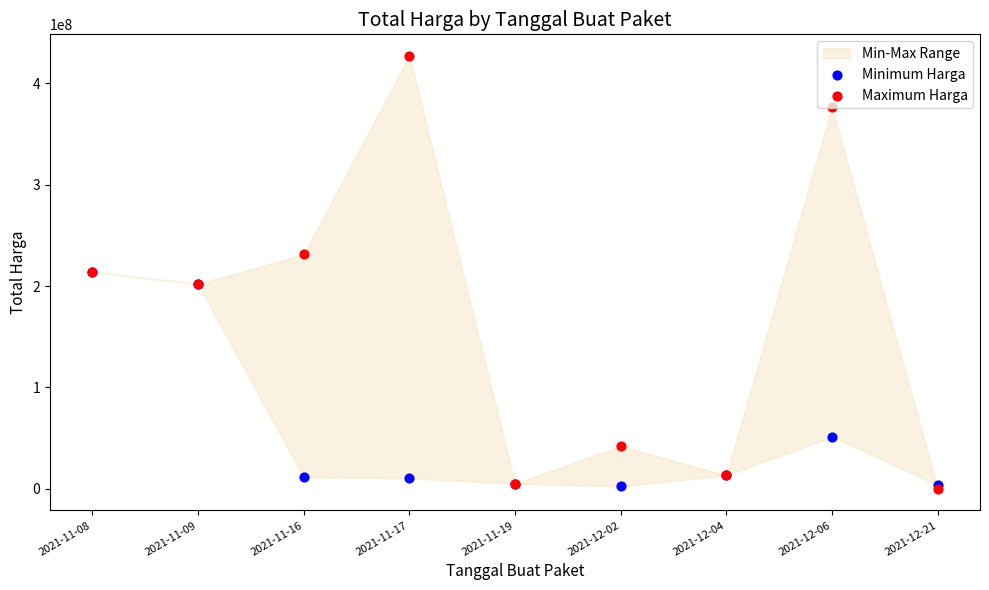

What is the total value across all series at 2021-11-08?

427650000